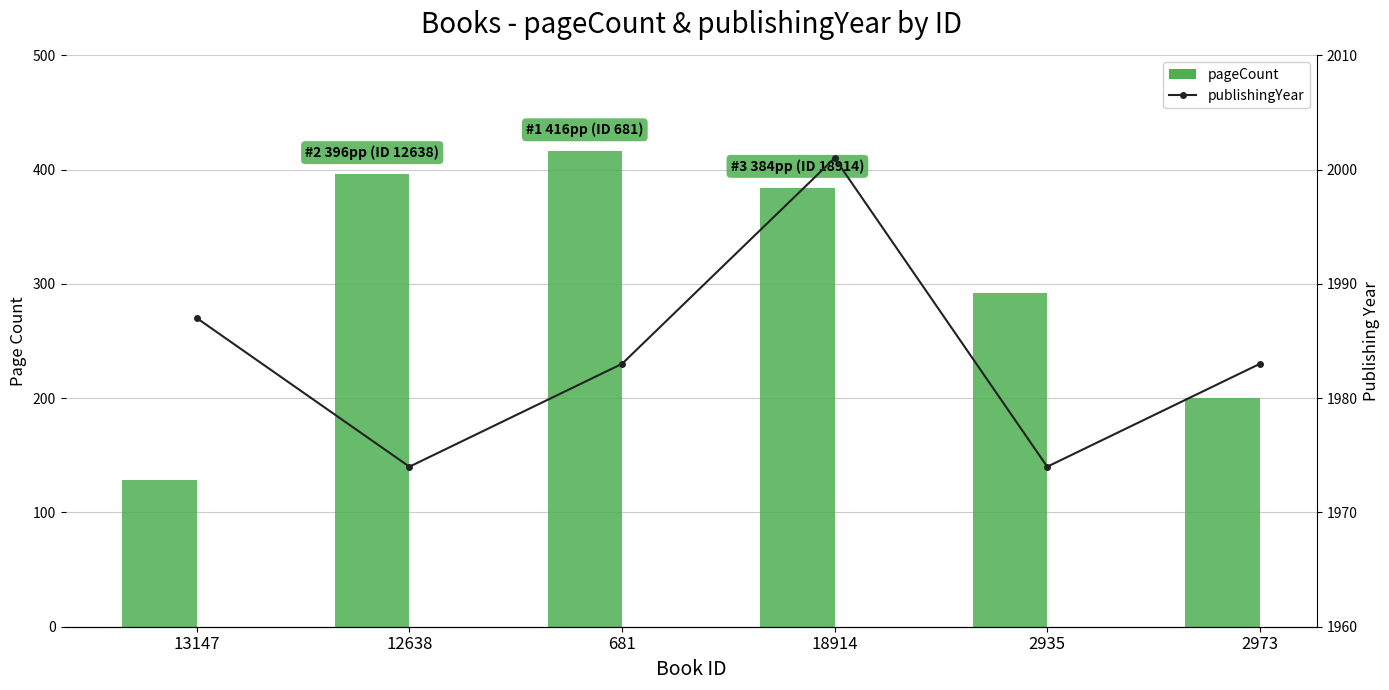

Which category has the lowest value across all series?

13147